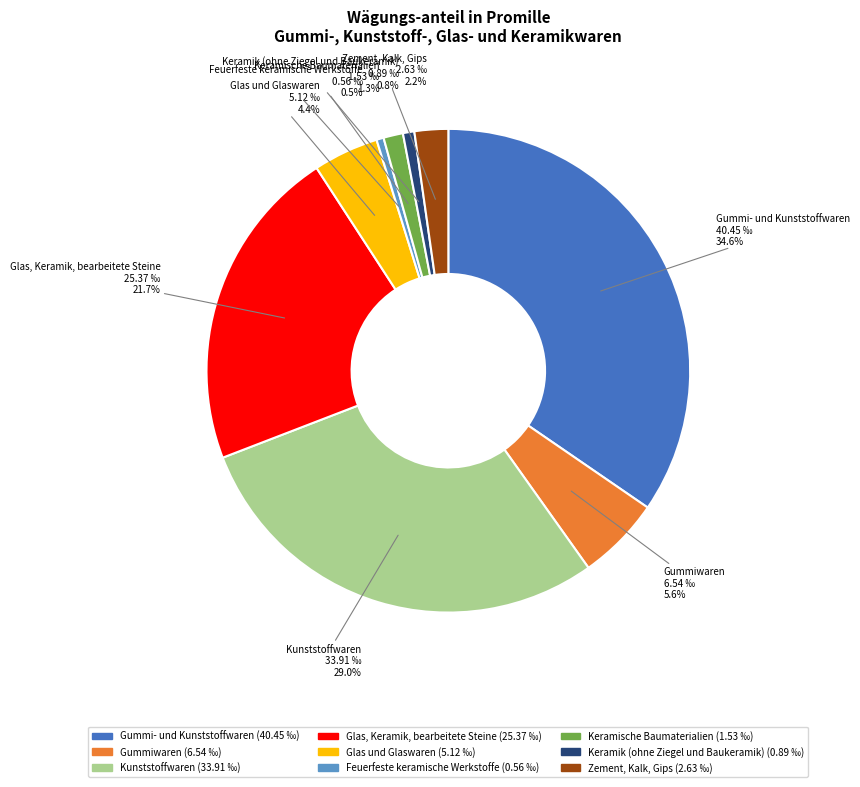

Is it true that Gummiwaren is 18% of the pie?

False